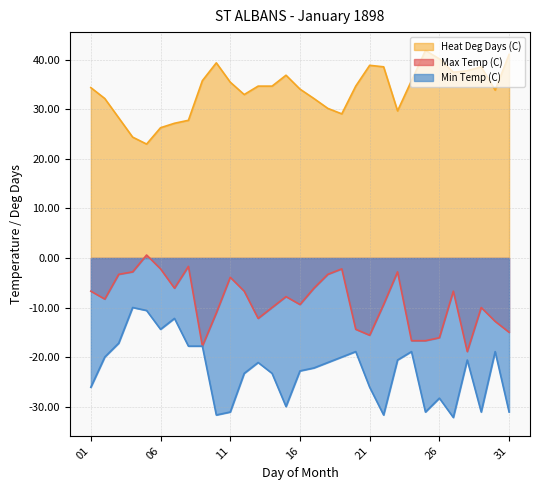

The value of Max Temp (C) at 30 is -12.8. True or false?

True